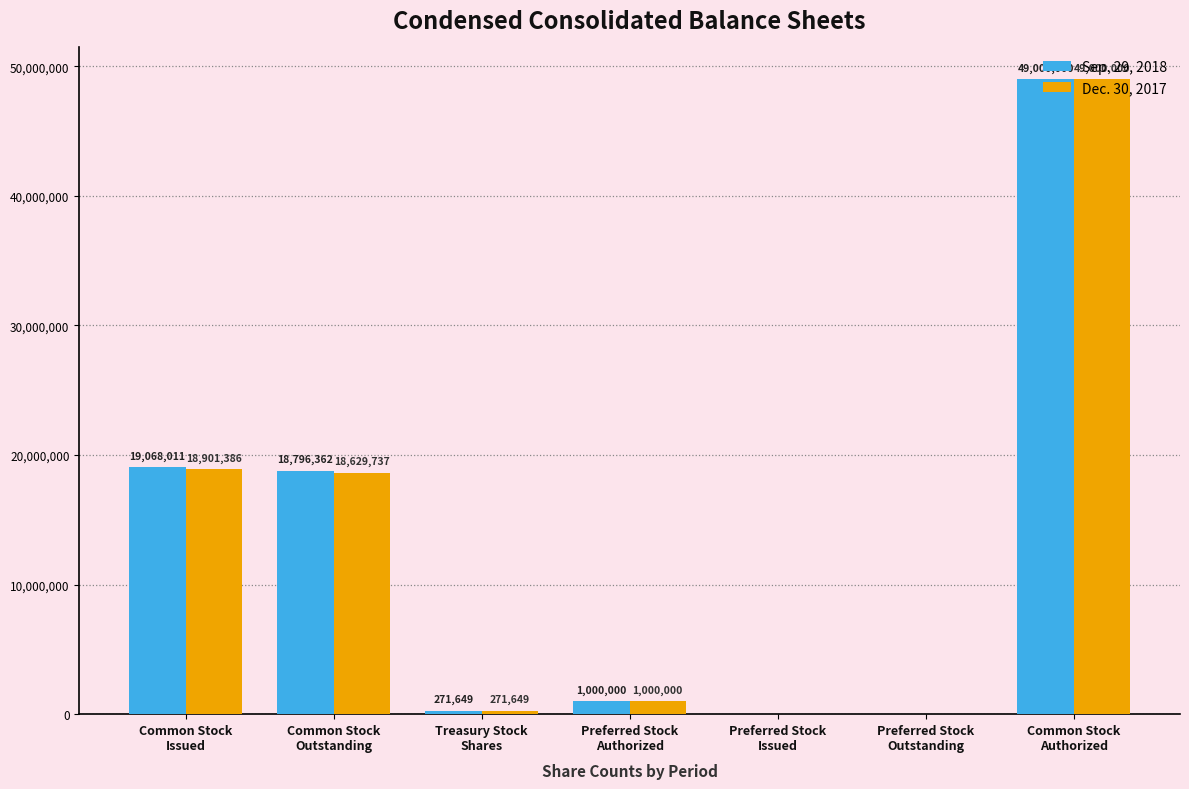

What is the maximum value for Sep. 29, 2018?

49000000